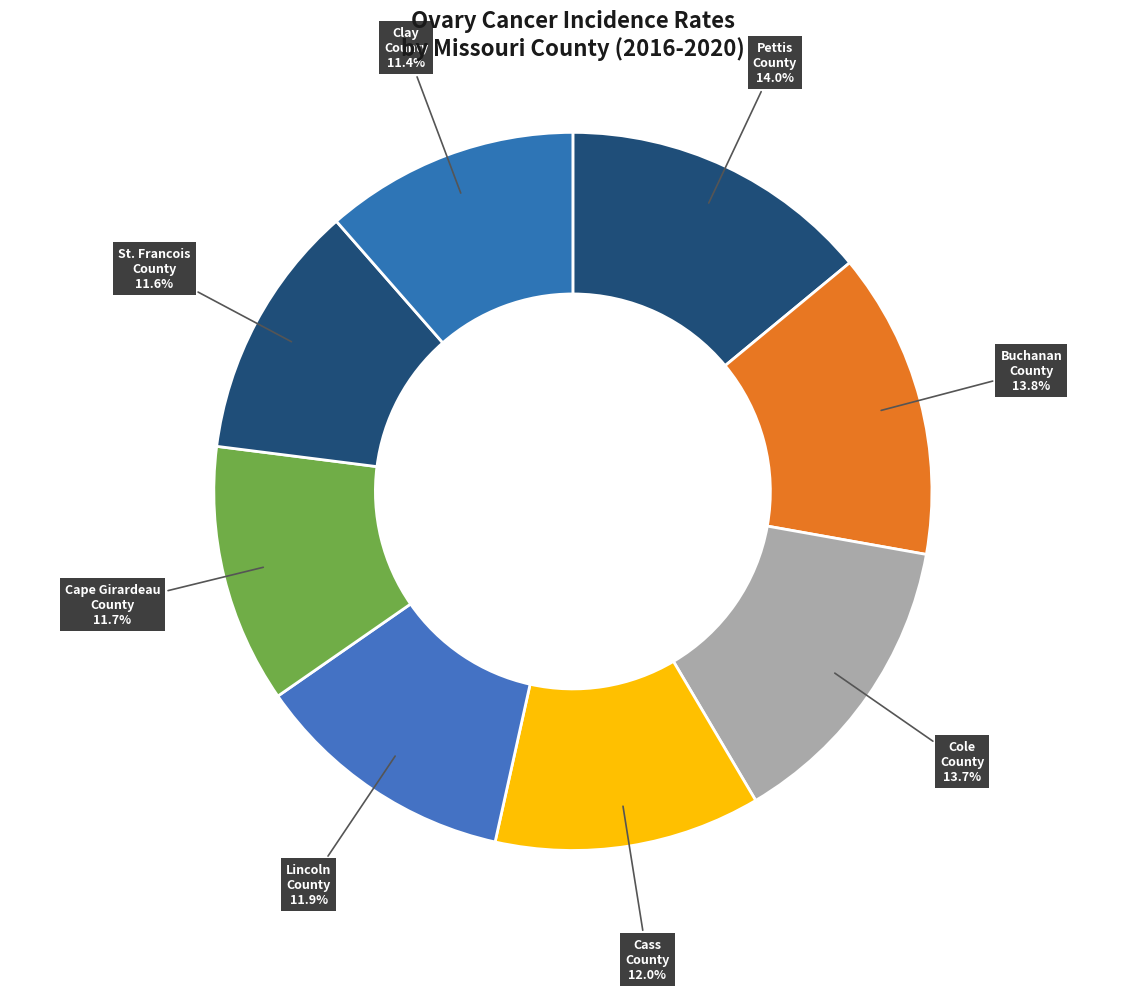

Does Clay County represent more than half of the total?

No